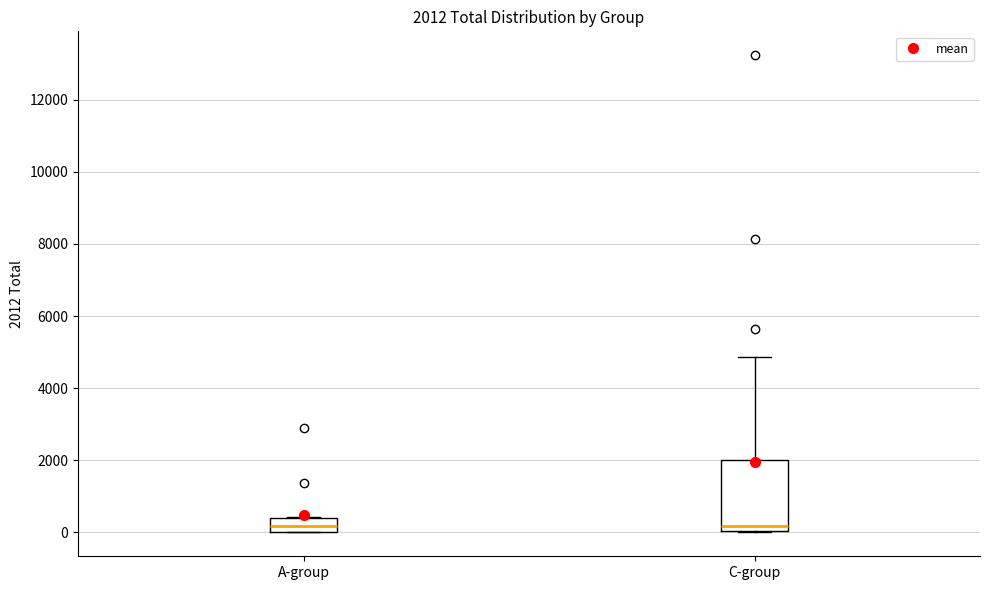

Which box is the tallest, from its lower edge to its upper edge?

C-group